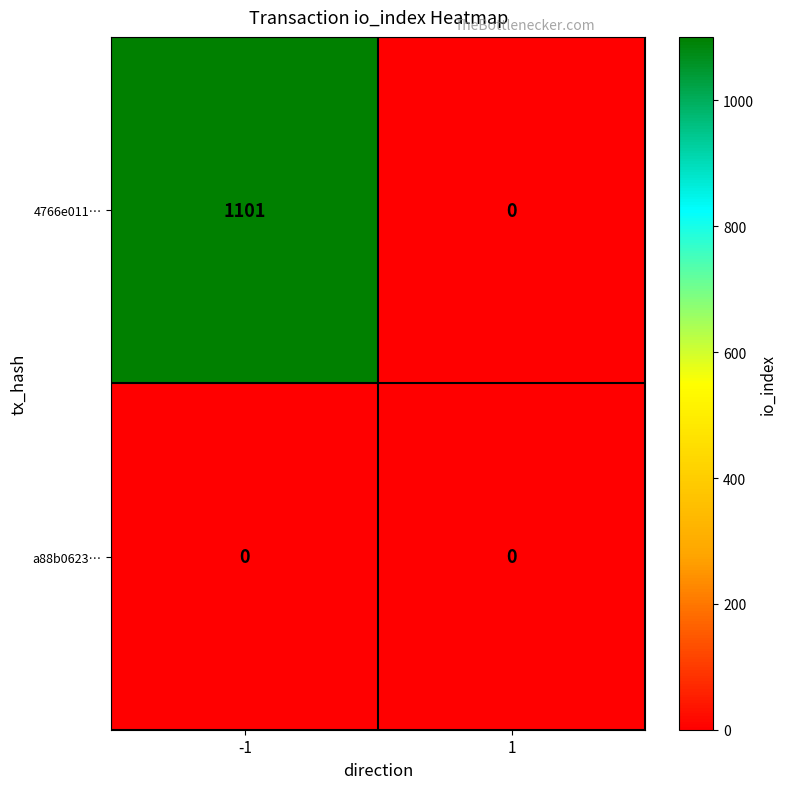

Rank the series by their average value, from highest to lowest.

4766e011…, a88b0623…